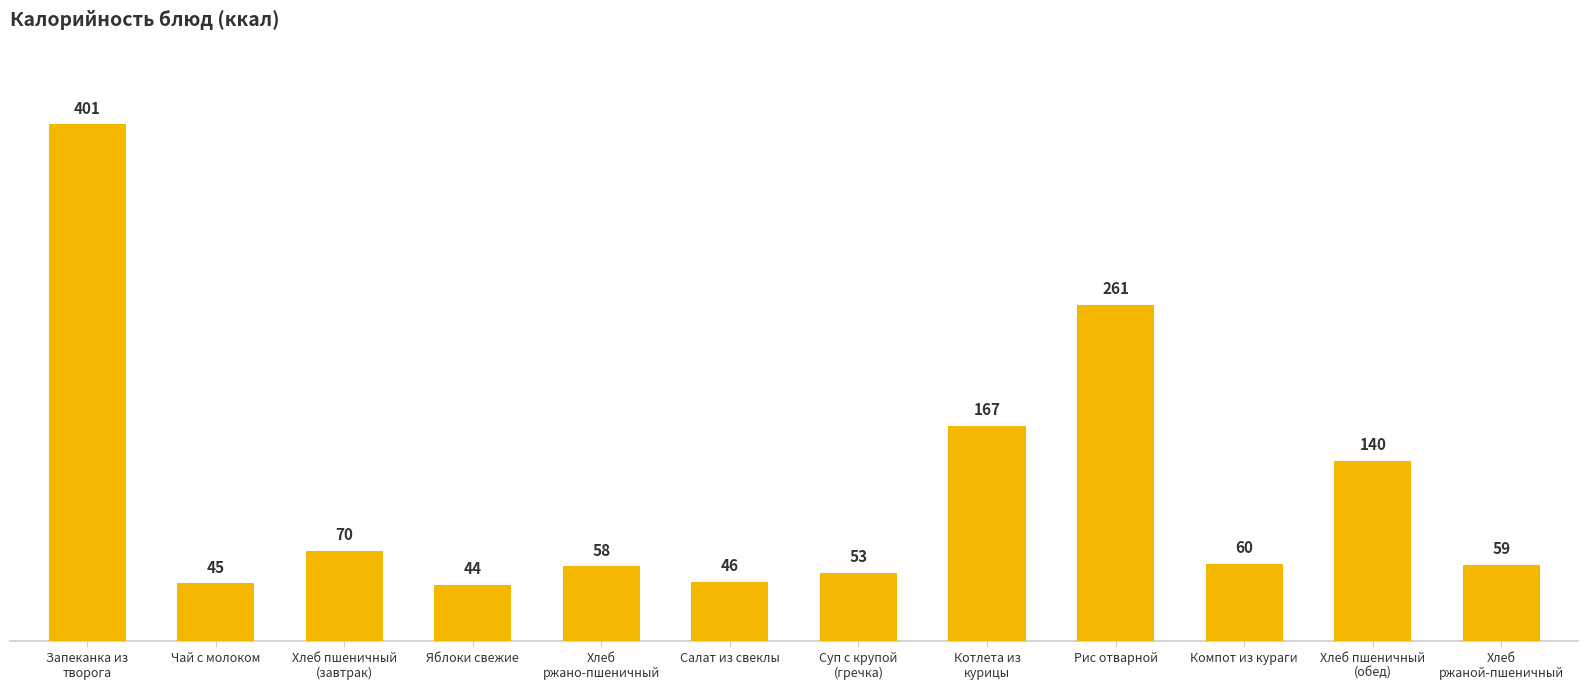

What is the label of the 9th bar from the right?

Яблоки свежие